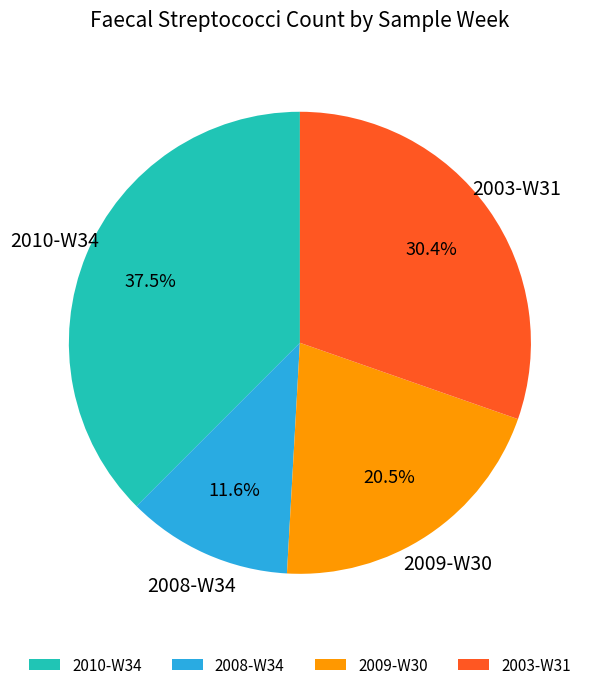

How many segments does this pie chart have?

4